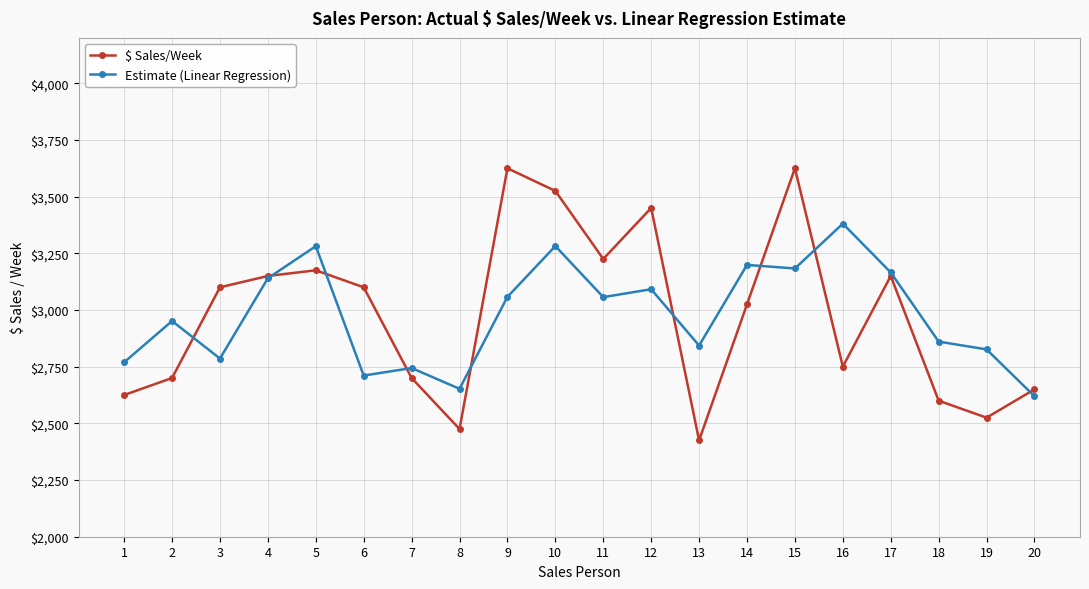

How many data points in $ Sales/Week are less than 3100?

10